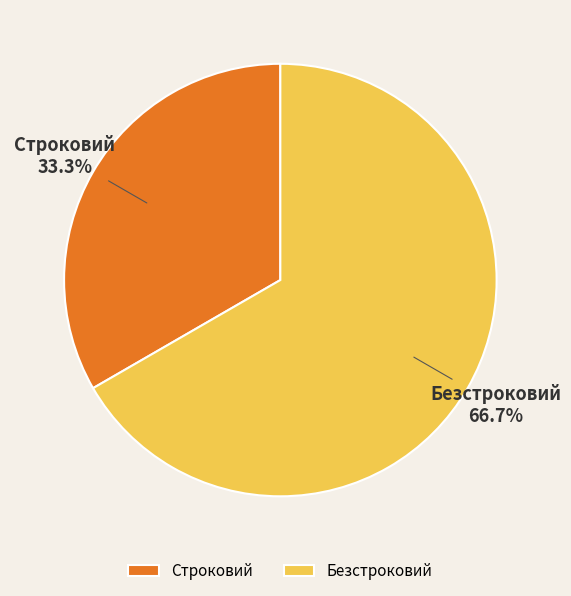

The Строковий slice represents 46% of the pie. True or false?

False